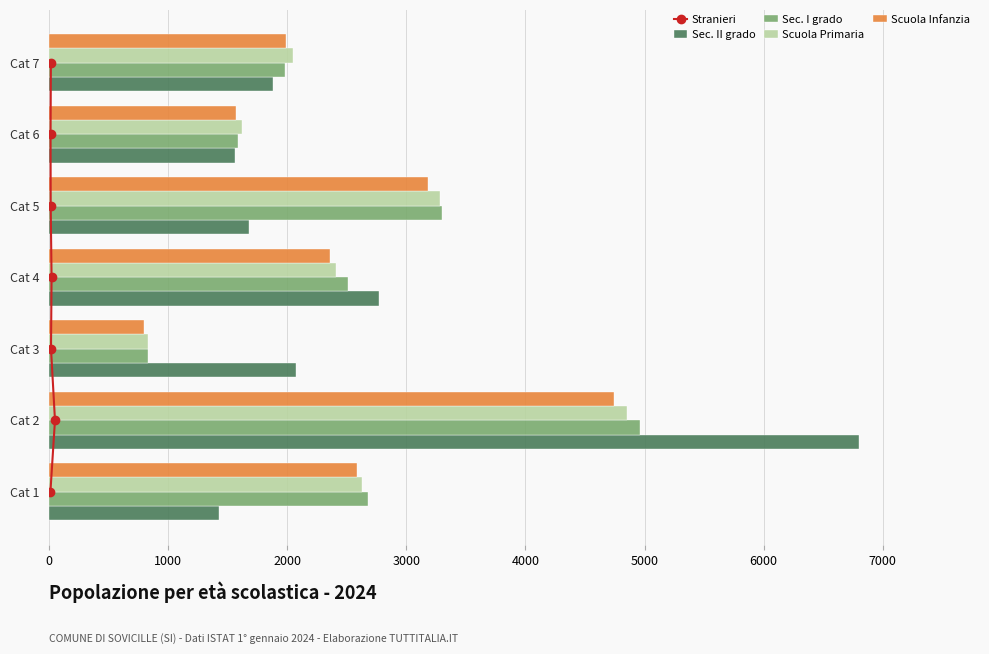

True or false: Scuola Infanzia has a value of 3269 at Cat 7.

False